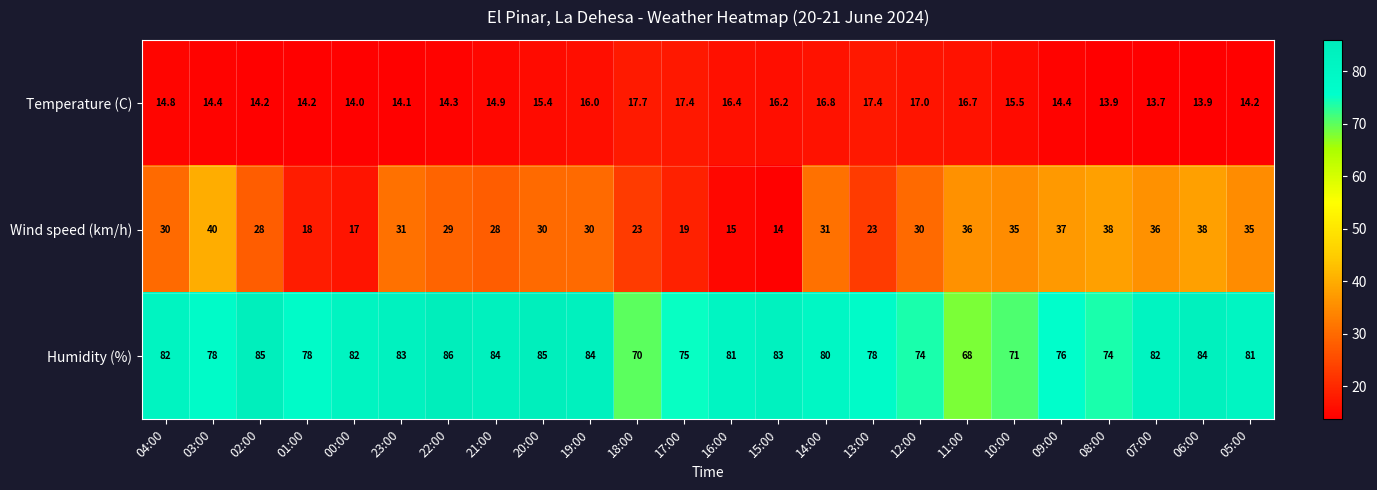

What is the highest value of the Temperature (C) series?

17.7